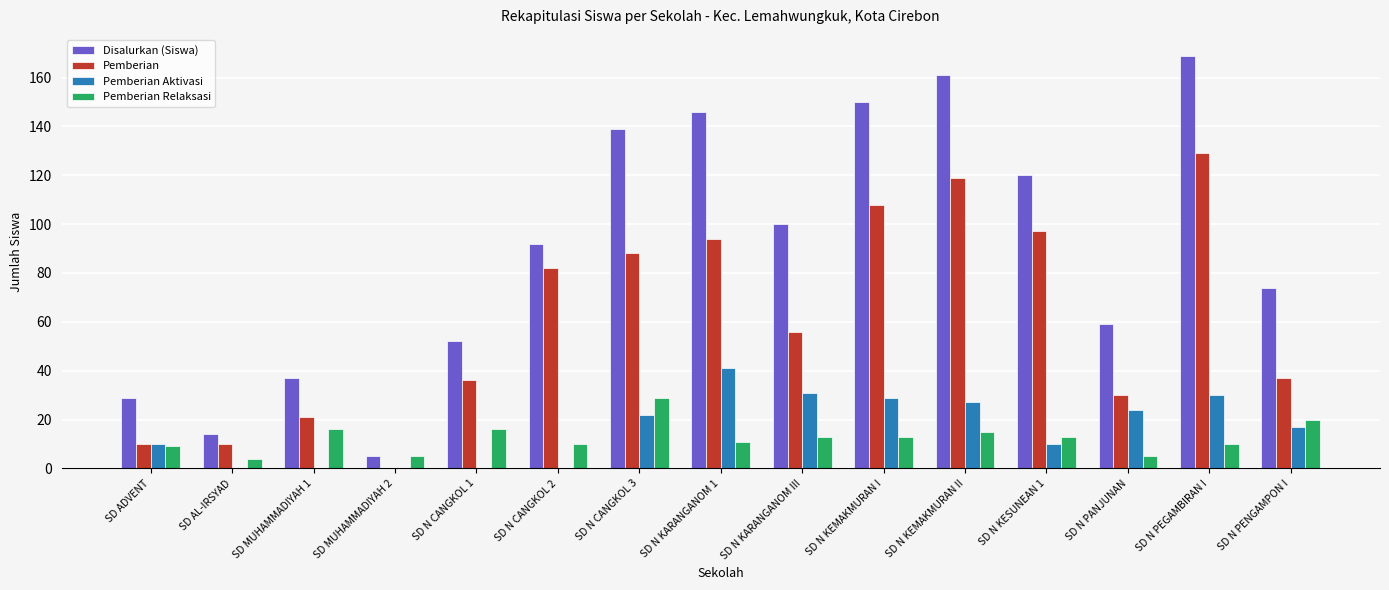

Reading left to right, transcribe all the data shown in this chart.

Disalurkan (Siswa): 29	14	37	5	52	92	139	146	100	150	161	120	59	169	74
Pemberian: 10	10	21	0	36	82	88	94	56	108	119	97	30	129	37
Pemberian Aktivasi: 10	0	0	0	0	0	22	41	31	29	27	10	24	30	17
Pemberian Relaksasi: 9	4	16	5	16	10	29	11	13	13	15	13	5	10	20